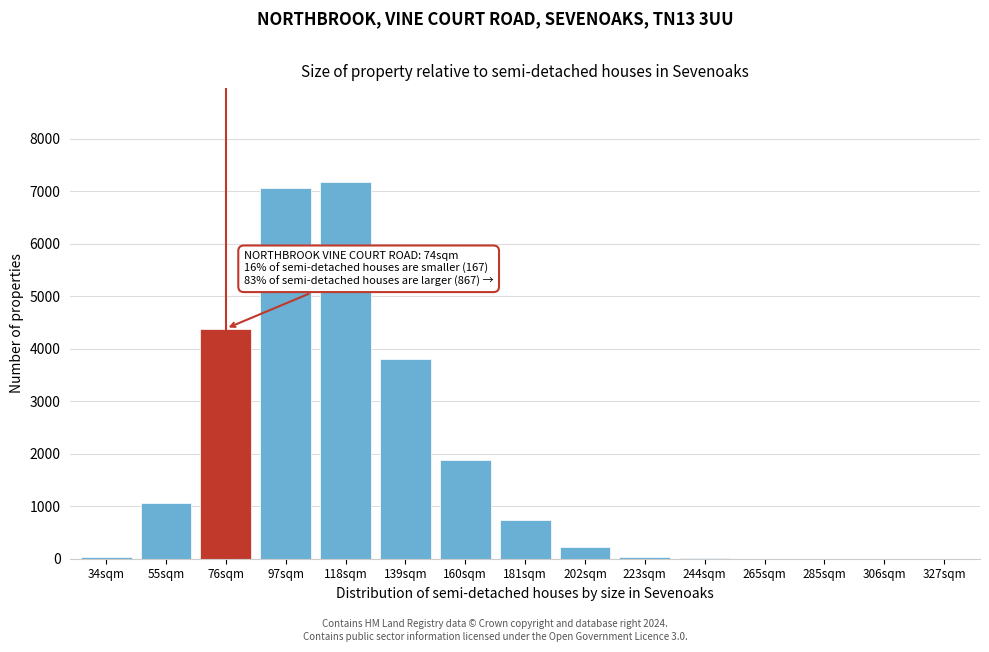

What is the change in value from 97sqm to 160sqm?

-5182